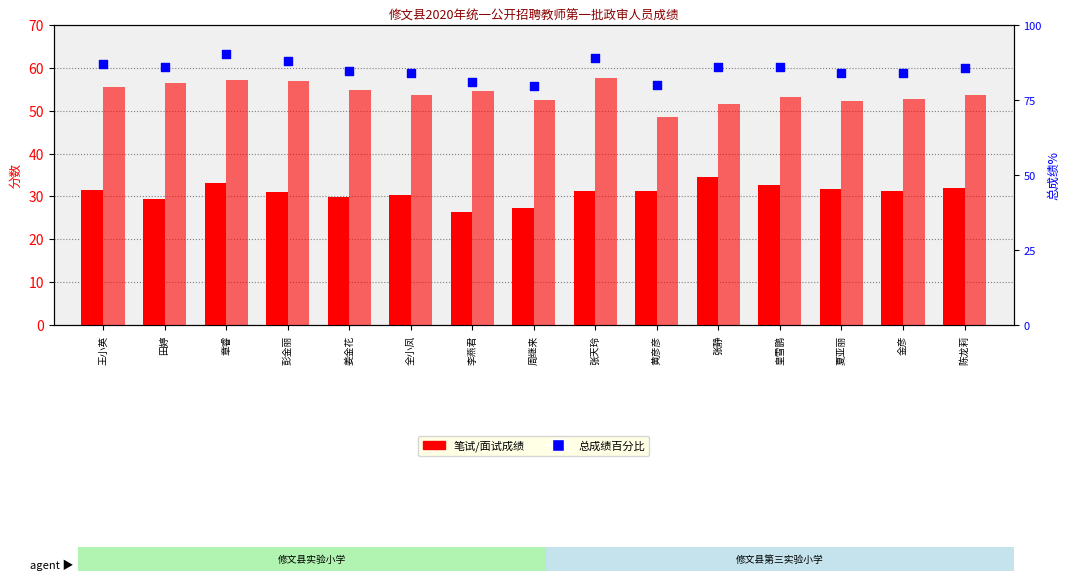

Which series contains the lowest Y value?

笔试百分制成绩*40%